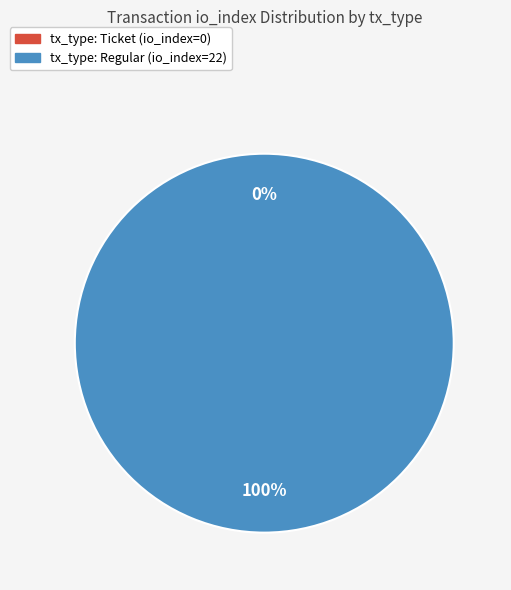

To the nearest percent, what percentage of the pie is tx_type: Regular (io_index=22)?

100%